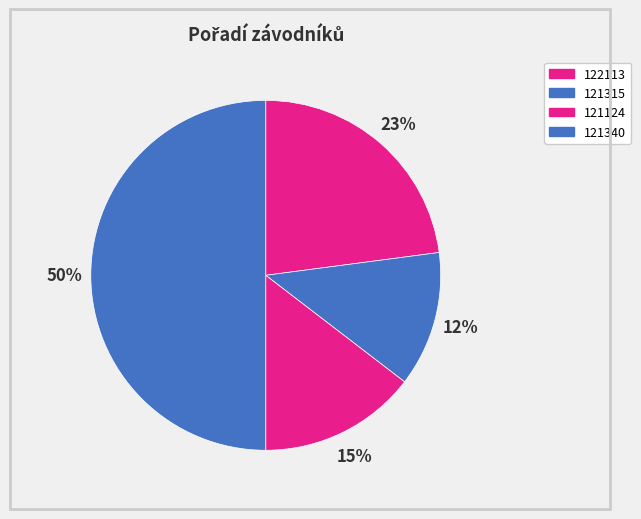

To the nearest percent, what is the difference between the 122113 and 121340 slice percentages?

27%